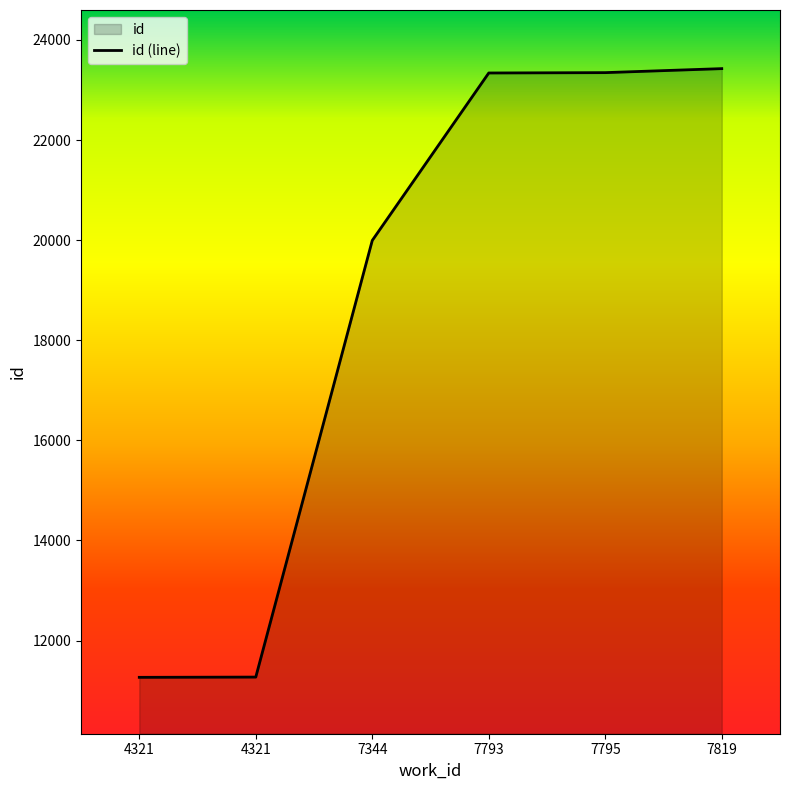

Where does the data first go above 23341?

7795